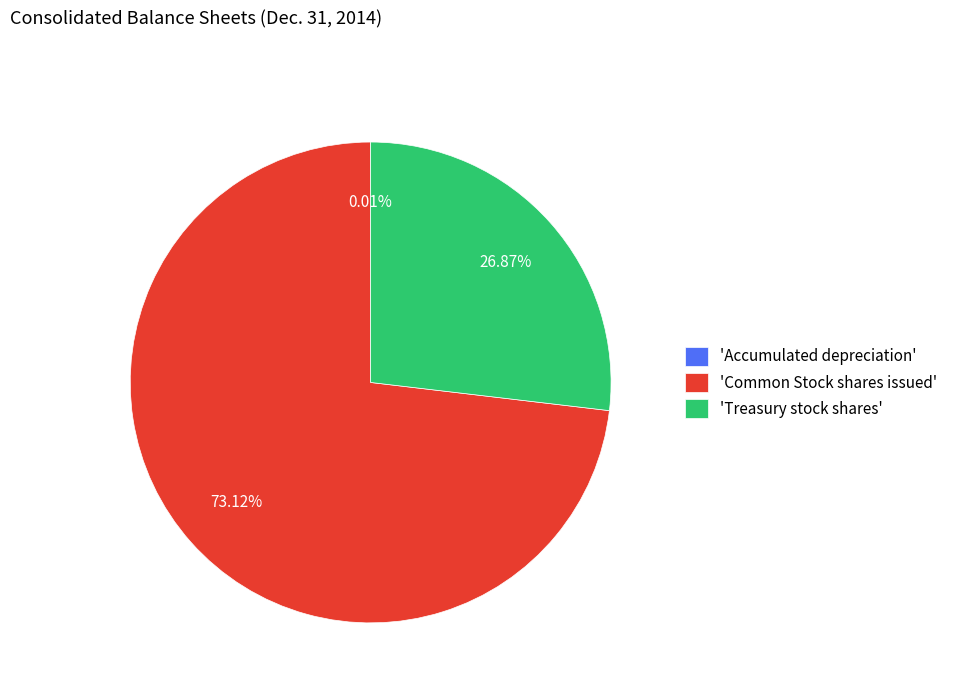

Is there any slice that represents more than half of the pie?

Yes